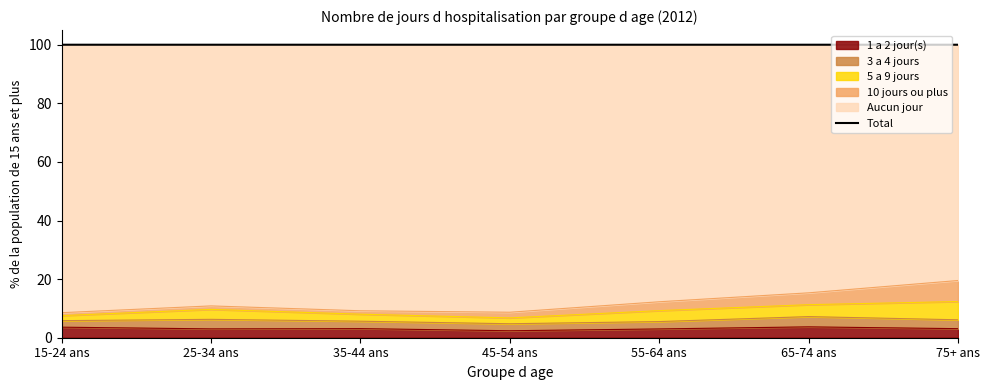

The 1 a 2 jour(s) series shows 3.1 at 35-44 ans. True or false?

True